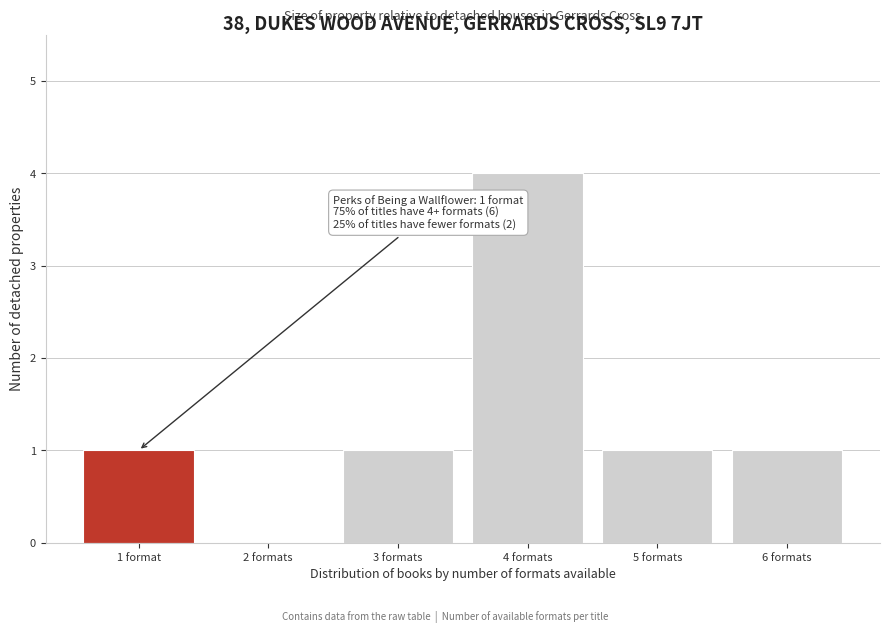

Reading left to right, what are all the values shown in this chart?

1 format=1	2 formats=0	3 formats=1	4 formats=4	5 formats=1	6 formats=1